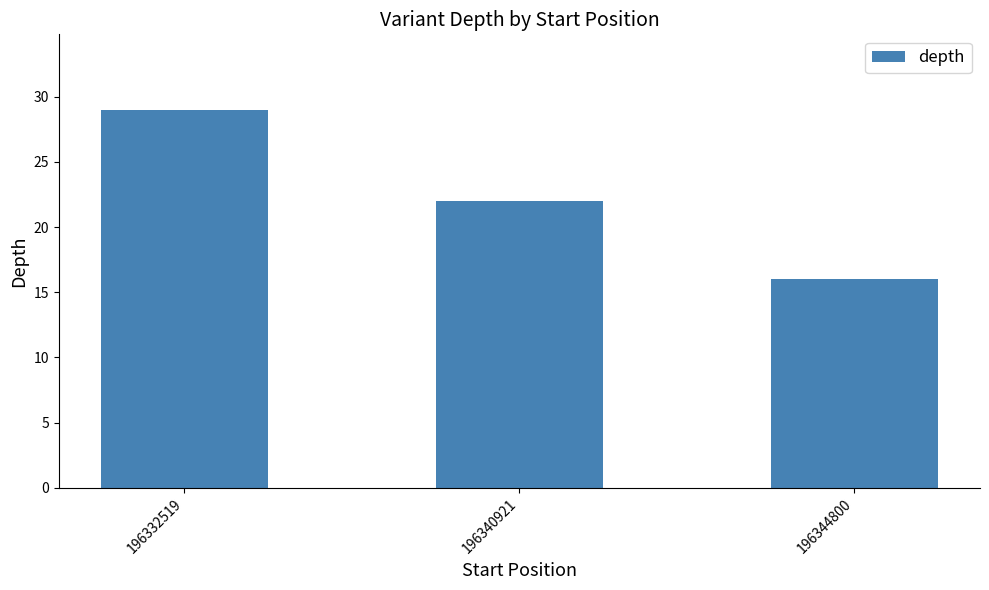

Reading left to right, transcribe all the data shown in this chart.

196332519=29	196340921=22	196344800=16